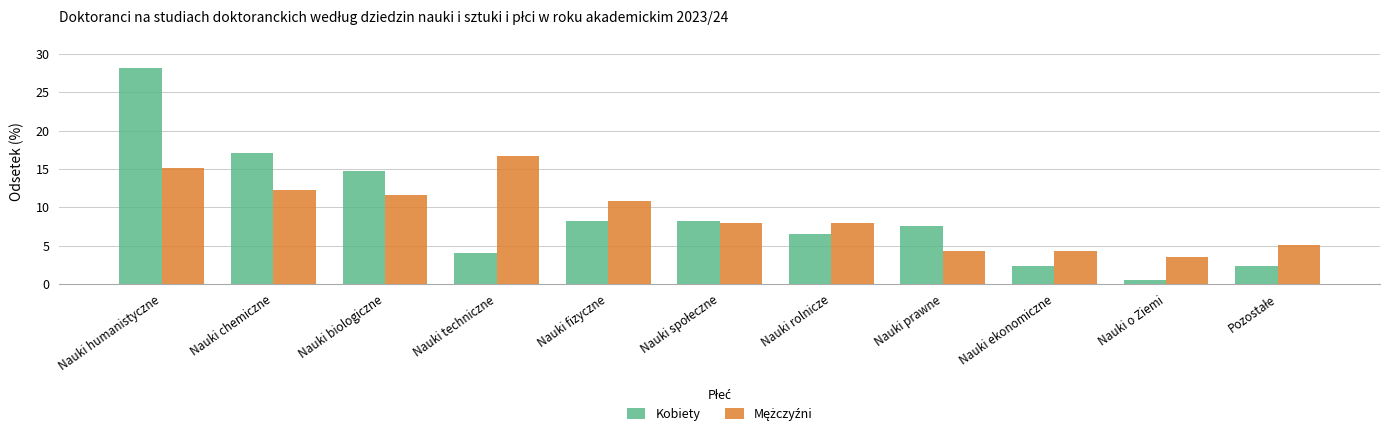

What is the average value of the Kobiety series?

9.1